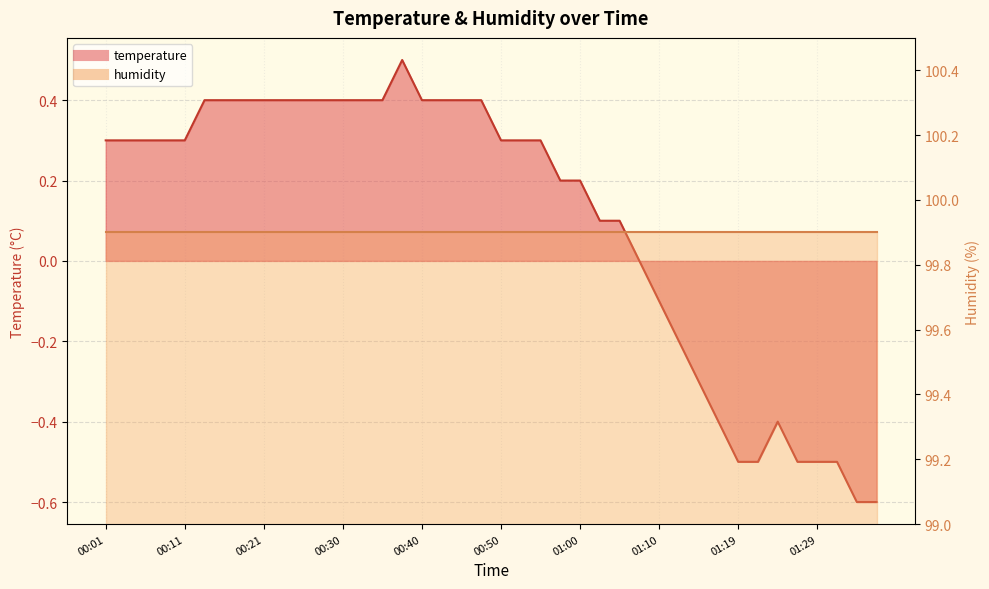

Is it true that the value at 00:55 is 0.3?

True